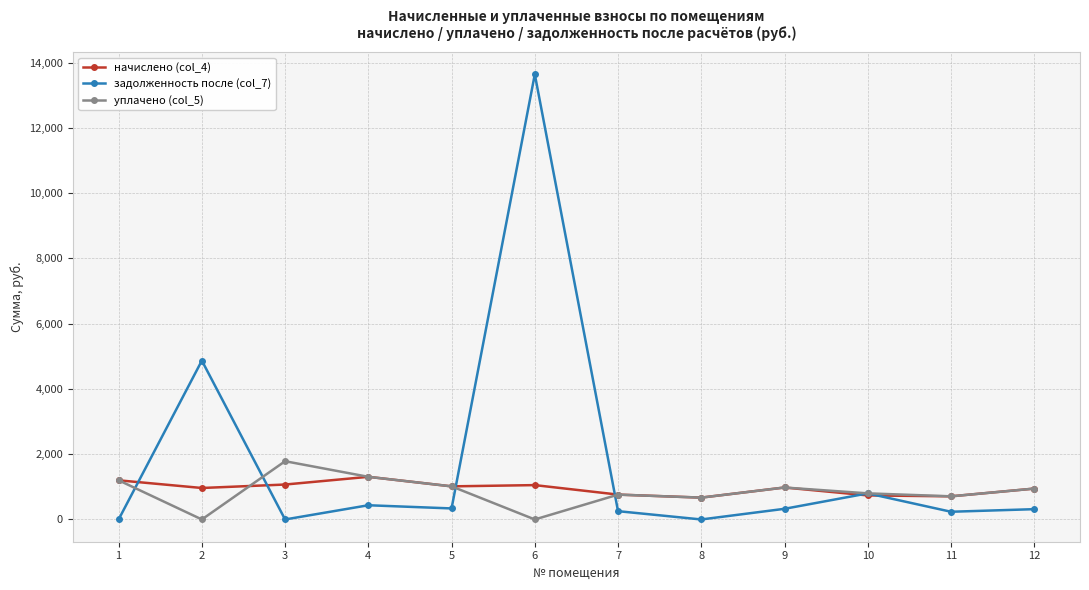

What is the difference between the second highest and minimum values in the задолженность после (col_7) series?

4866.6